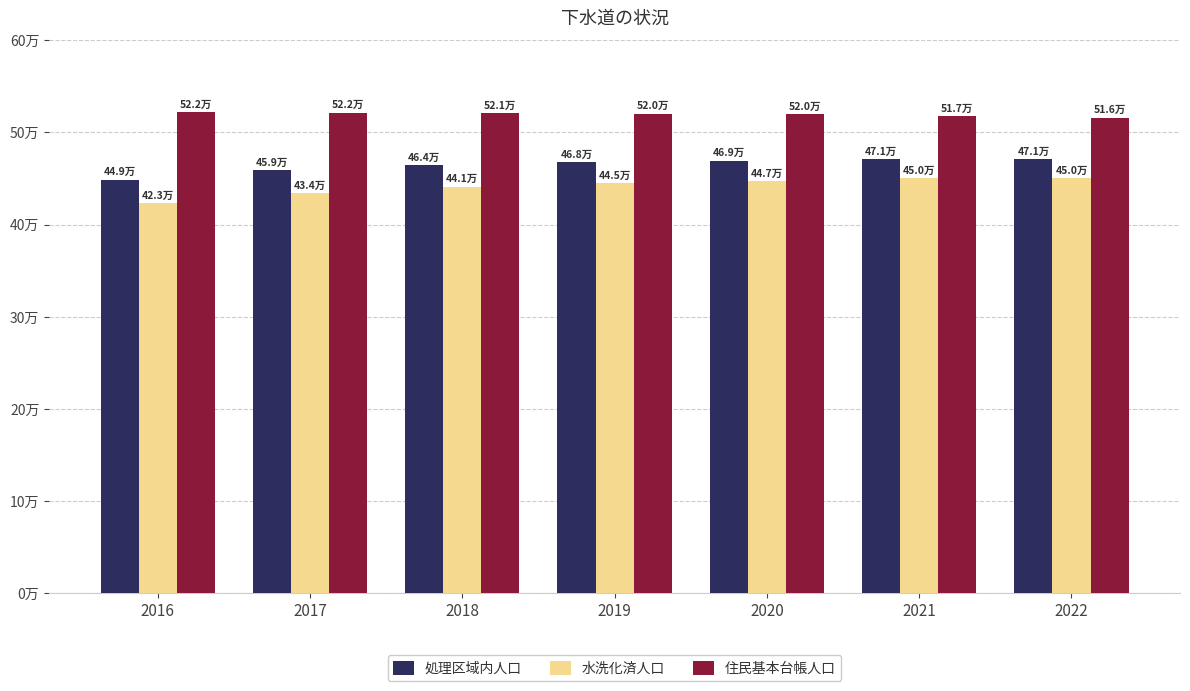

Reading left to right, transcribe all the data shown in this chart.

処理区域内人口: 448790	459057	464205	467819	469342	470987	470617
水洗化済人口: 423201	434342	441002	445005	447208	450193	450211
住民基本台帳人口: 521702	521556	521001	520396	519965	517346	515902